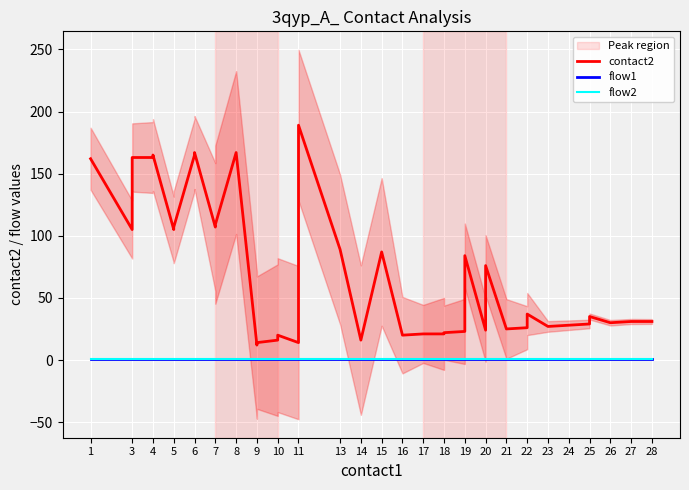

True or false: flow1 and contact2 cross at least once.

False